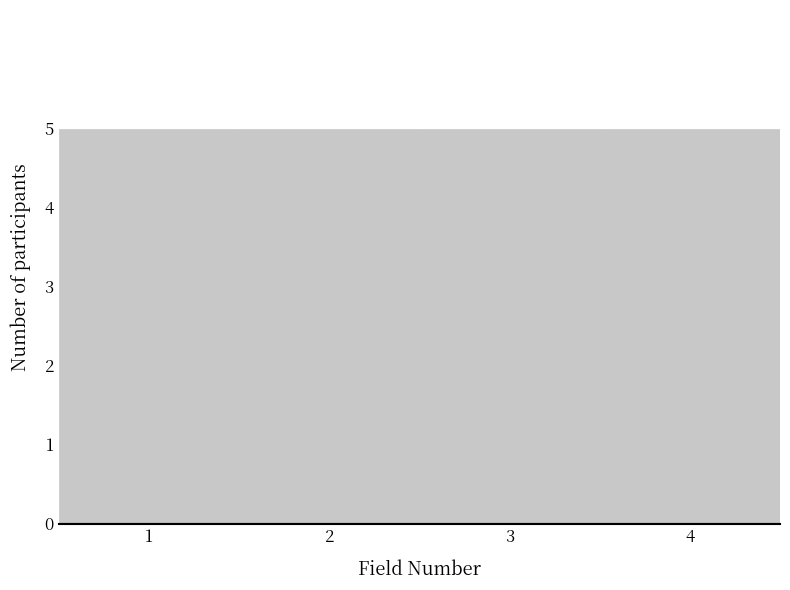

Reading left to right, list every bar in this chart as the range it spans on the x-axis followed by its height. The values are not printed on the chart, so give them approximately, as read against the axis.

0.5 to 1.5: 5
1.5 to 2.5: 5
2.5 to 3.5: 5
3.5 to 4.5: 5